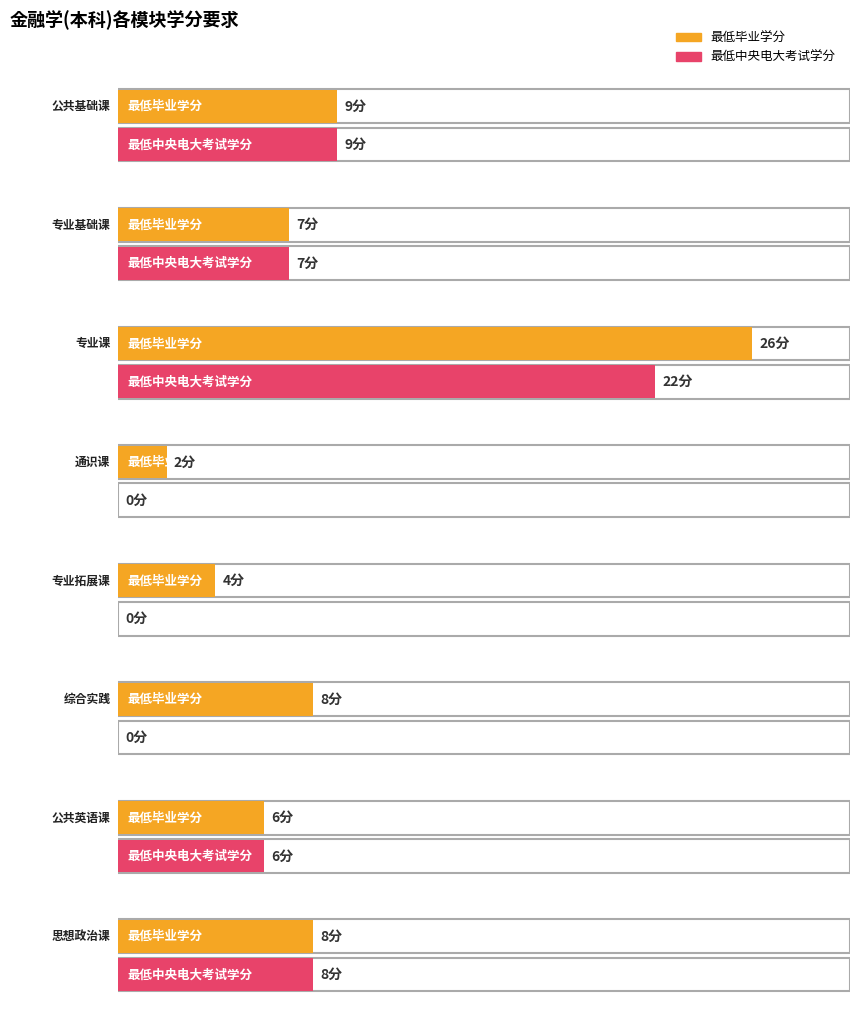

Rank the series by their maximum value, from highest to lowest.

最低毕业学分, 最低中央电大考试学分